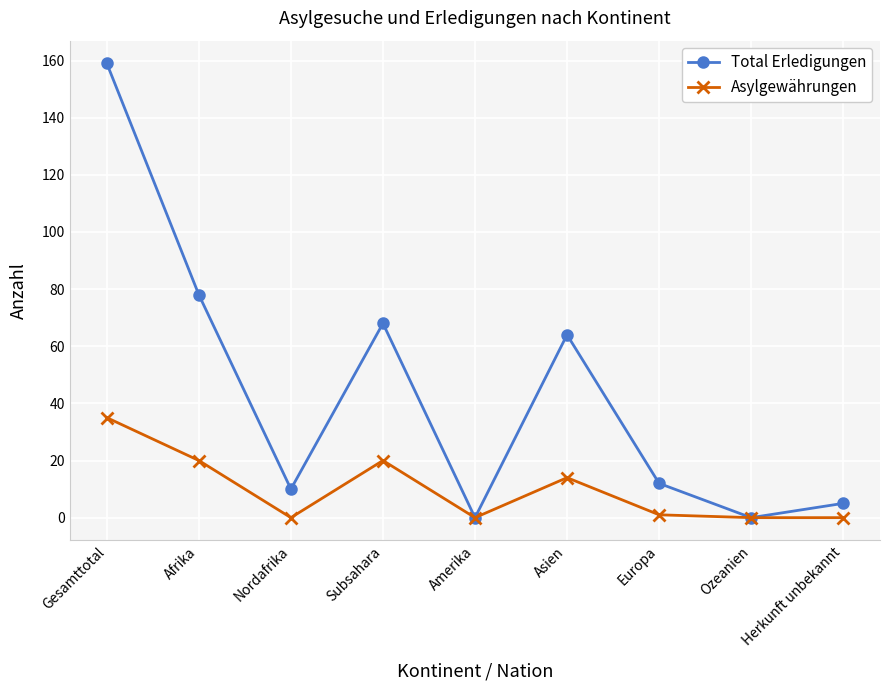

What is the sum of all Total Erledigungen values?

396